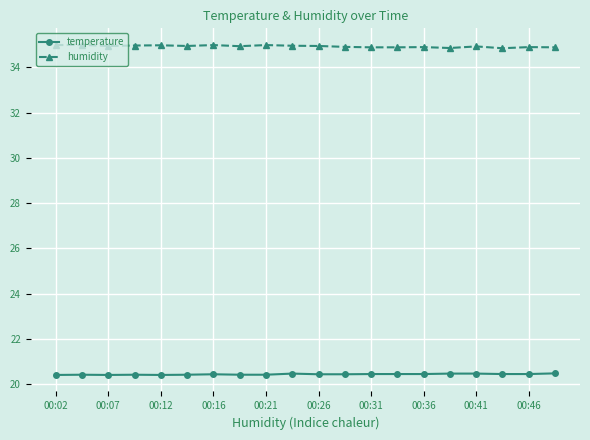

True or false: humidity has more than 2 interior local peaks.

True